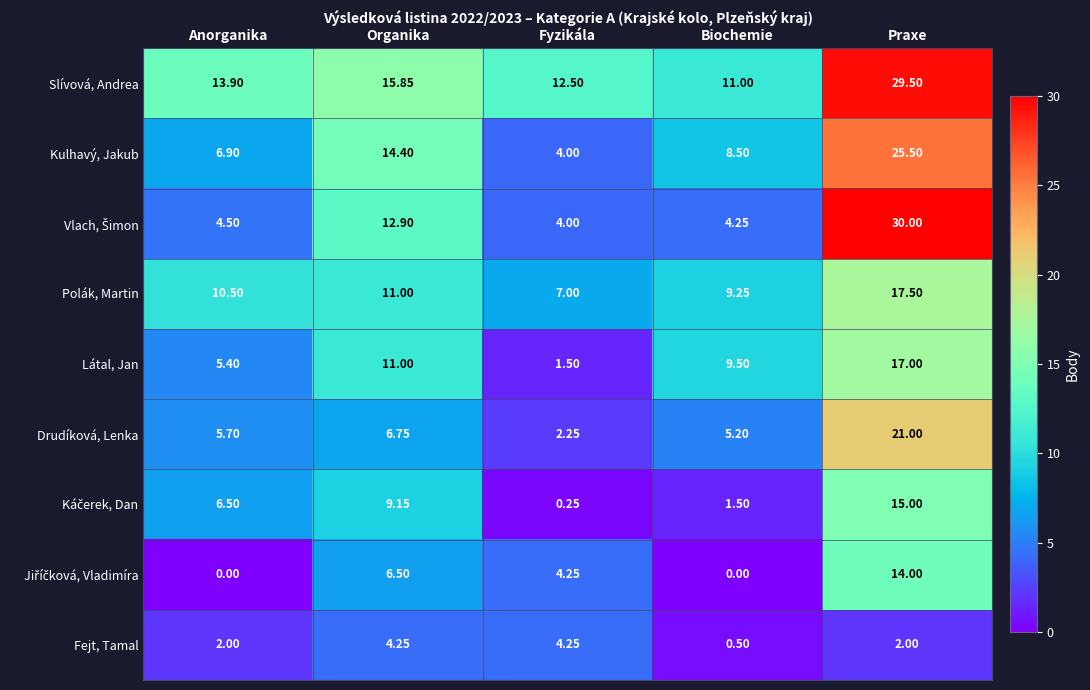

Which series has the largest total across all categories?

Slívová, Andrea